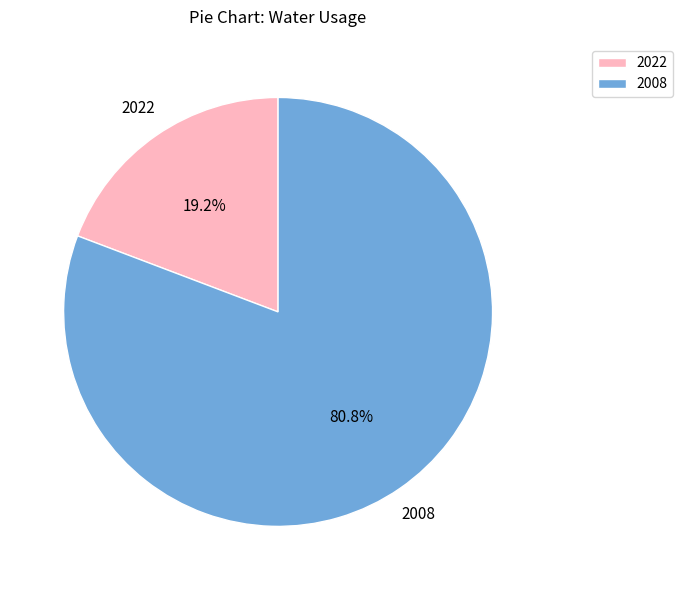

To the nearest percent, what percentage of the pie is 2008?

81%